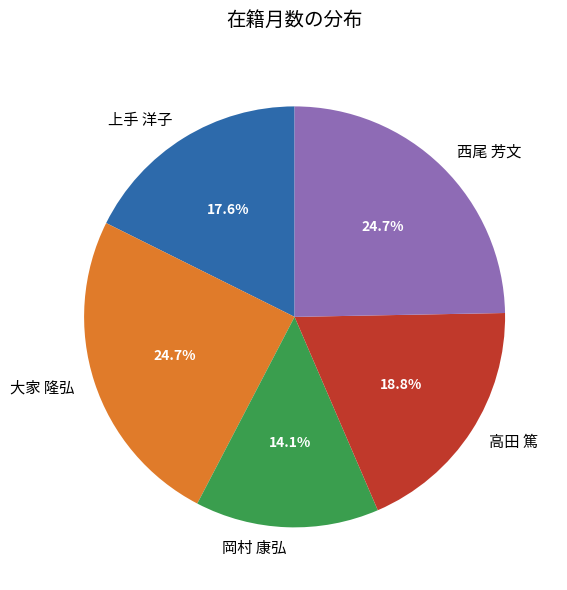

How many slices are in this pie chart?

5